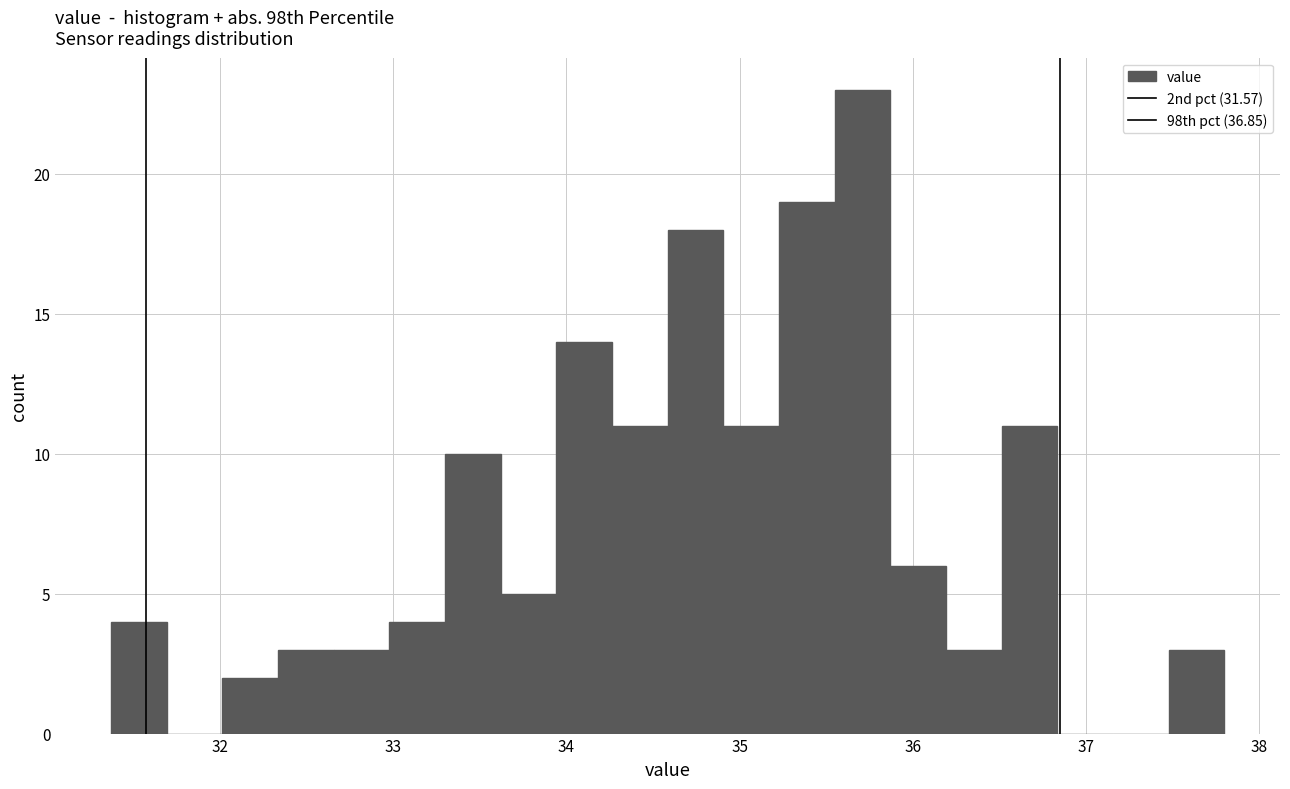

Read against the x-axis, roughly where is the centre of the tallest bar?

35.7